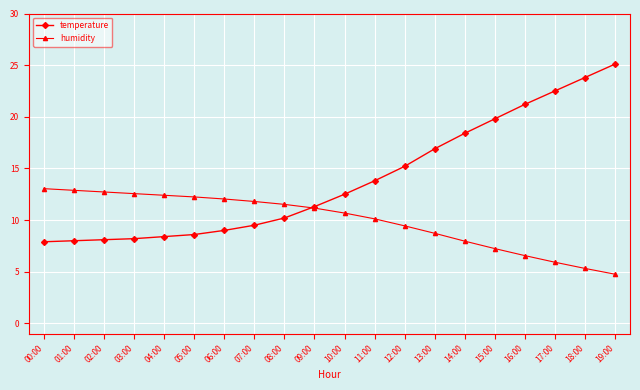

What is the label of the 2nd point from the left?

01:00